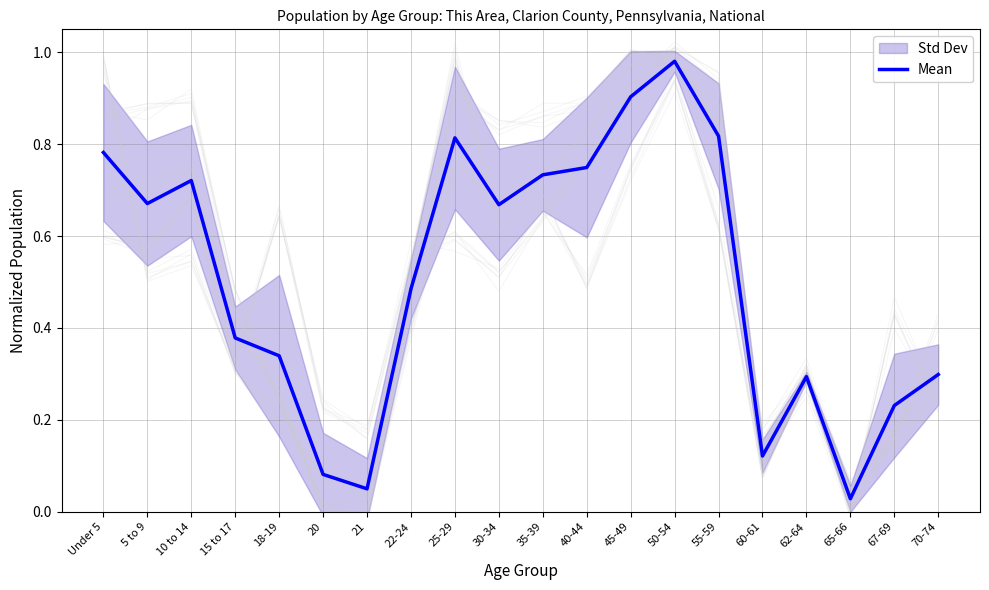

What is the change in value from 21 to 67-69?

+0.2